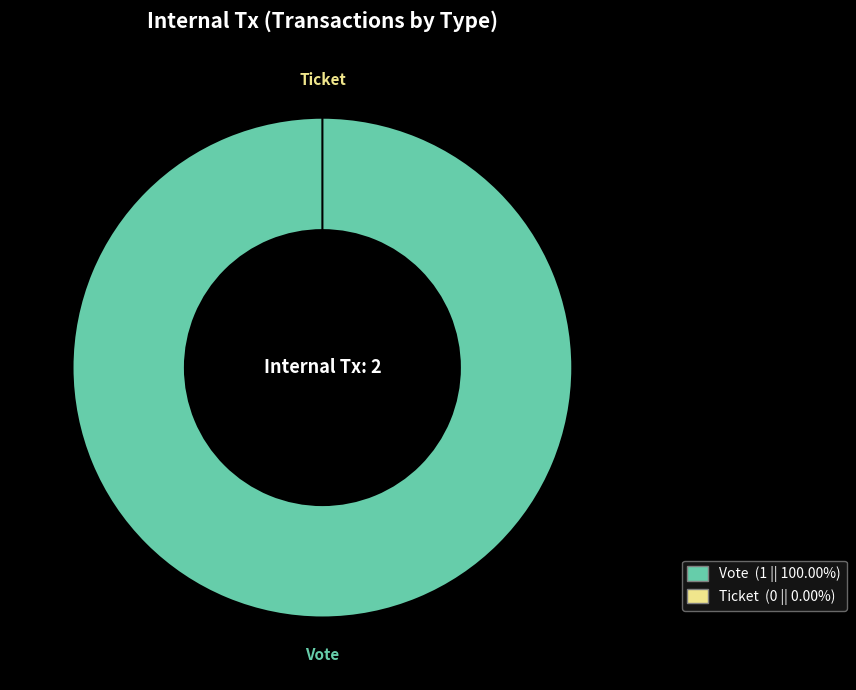

To the nearest percent, what is the average slice percentage?

50%